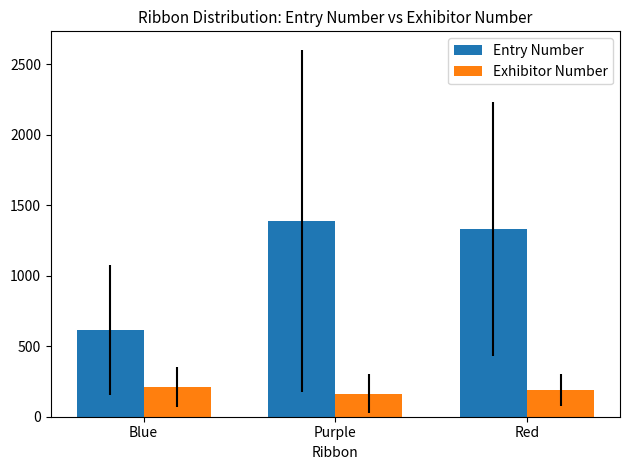

What are all the series names shown in the legend?

Entry Number, Exhibitor Number